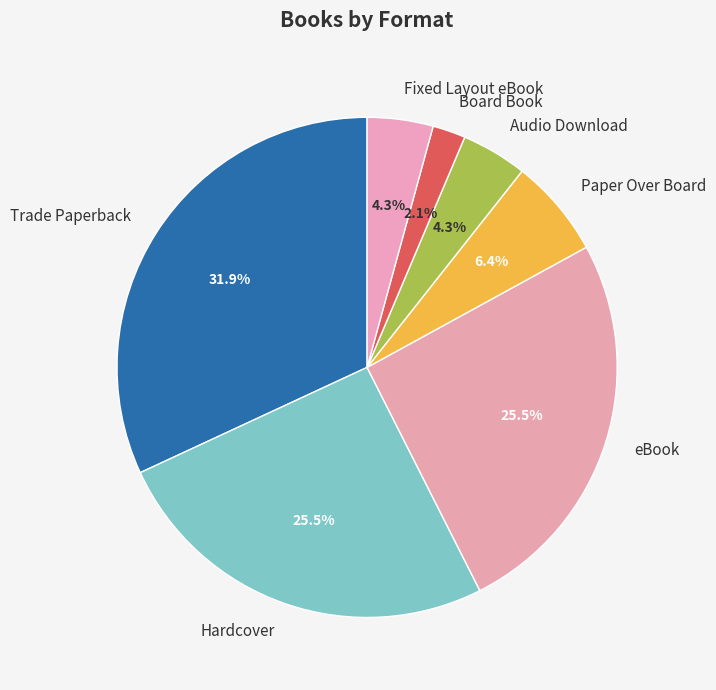

What is the ratio of the value at Audio Download to the value at Board Book?

2.0